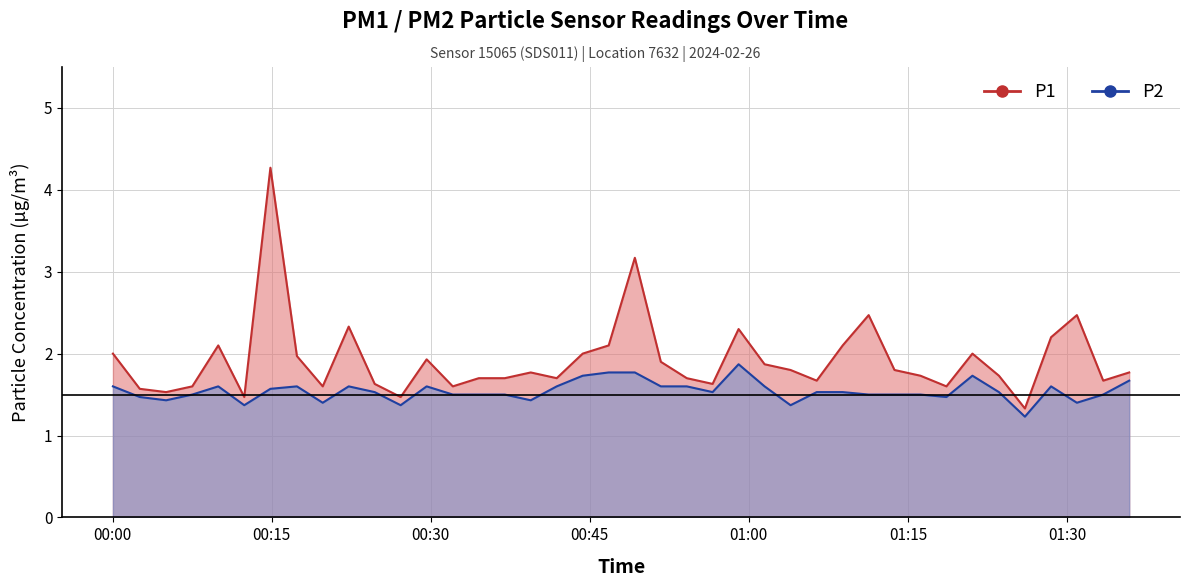

Does the chart display data point markers on the line(s)?

No